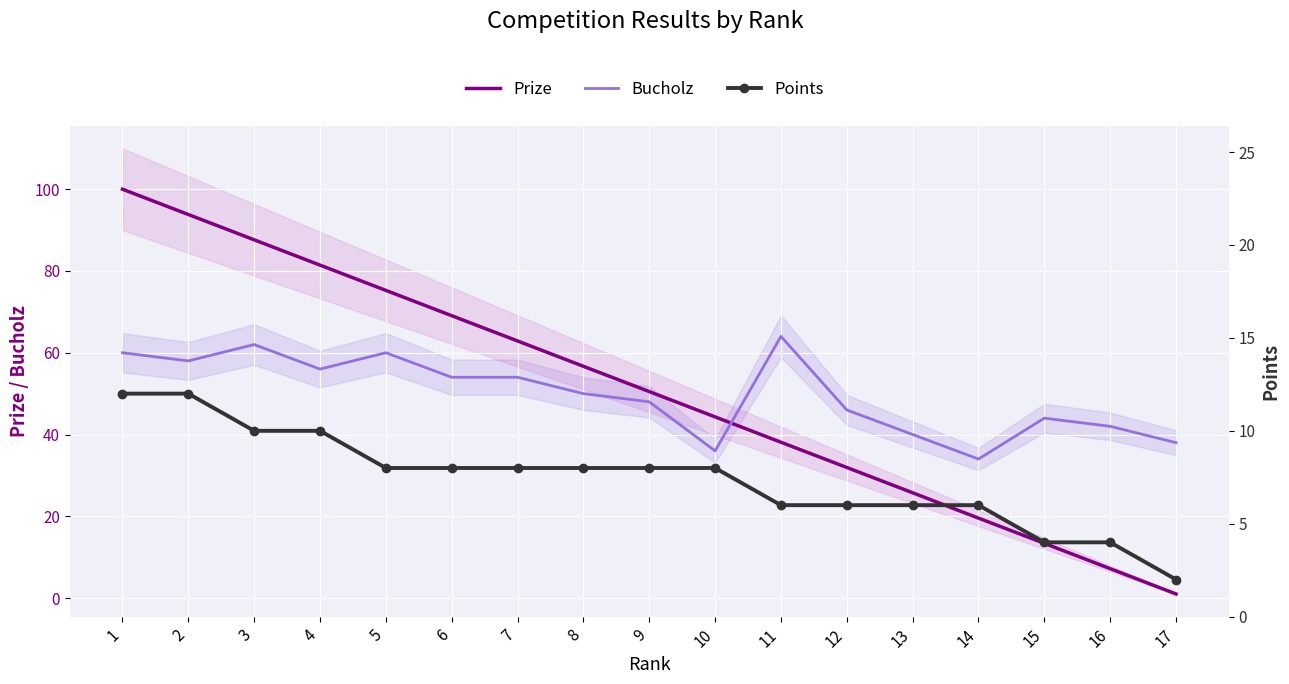

Reading left to right, extract all data points from this chart.

Prize: 100.0	93.8	87.6	81.4	75.2	69.1	62.9	56.7	50.5	44.3	38.1	31.9	25.8	19.6	13.4	7.2	1.0
Bucholz: 60.0	58.0	62.0	56.0	60.0	54.0	54.0	50.0	48.0	36.0	64.0	46.0	40.0	34.0	44.0	42.0	38.0
Points: 12.0	12.0	10.0	10.0	8.0	8.0	8.0	8.0	8.0	8.0	6.0	6.0	6.0	6.0	4.0	4.0	2.0